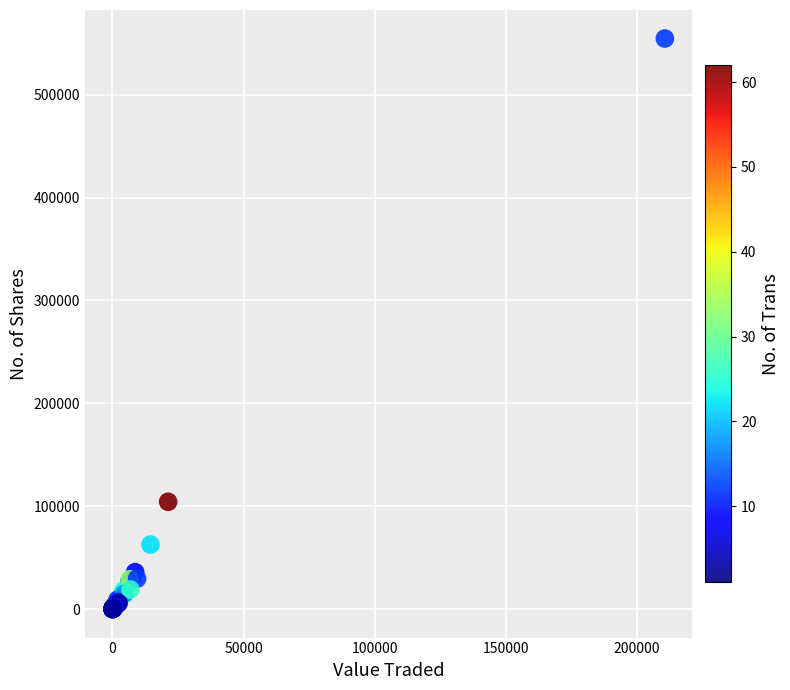

What Y value in the scatter plot is closest to 277290?

104323